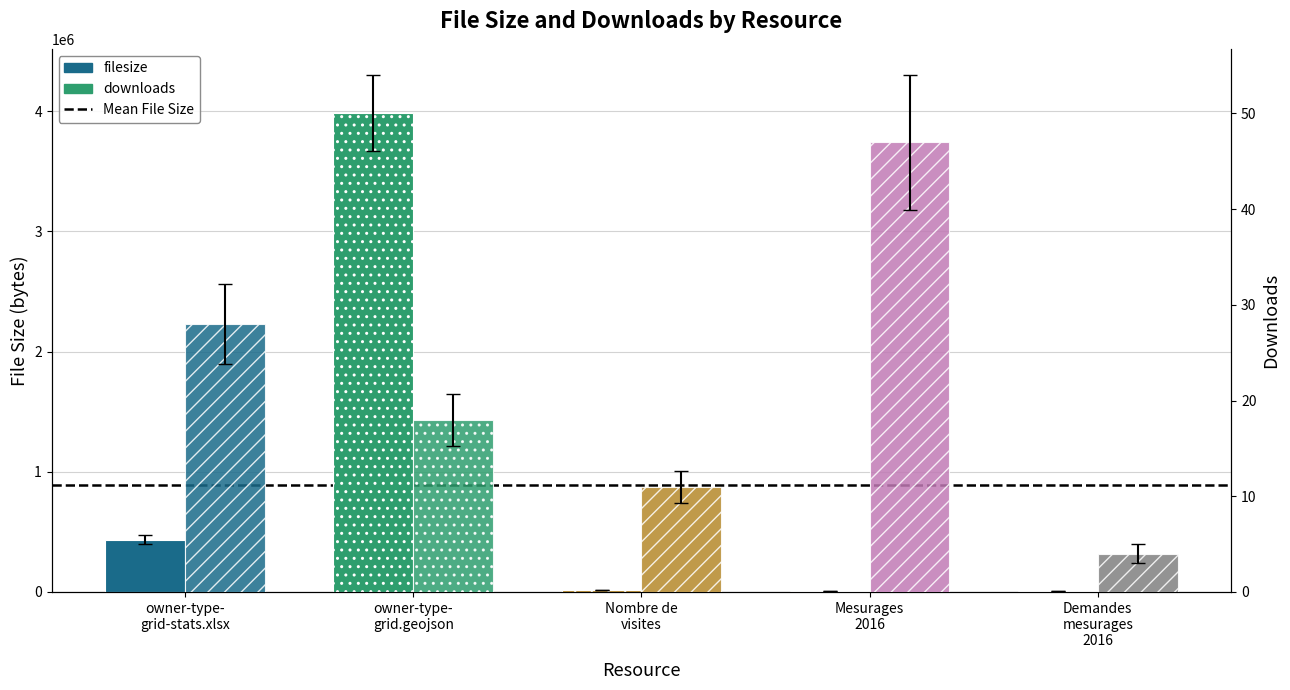

What value does the filesize series have at Mesurages 2016?

9908.4